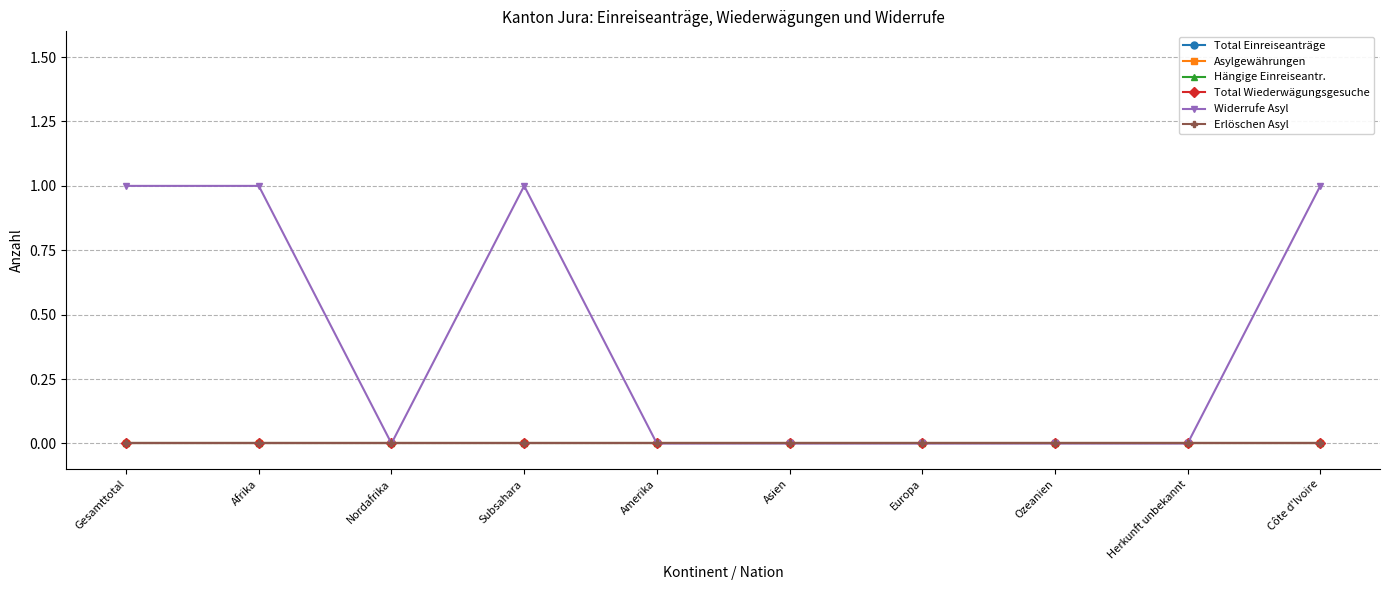

The value of Total Einreiseanträge at Nordafrika is 0. True or false?

True